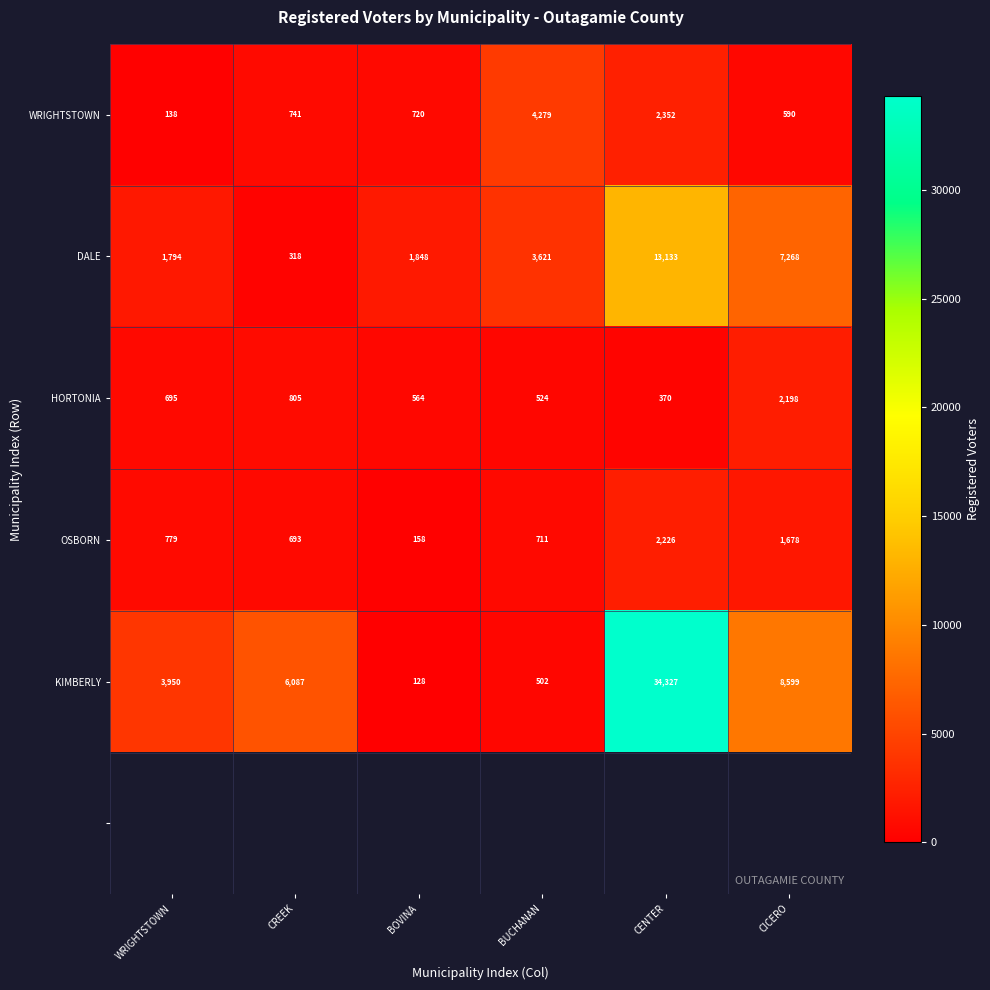

The value of HORTONIA at BUCHANAN is 281. True or false?

False